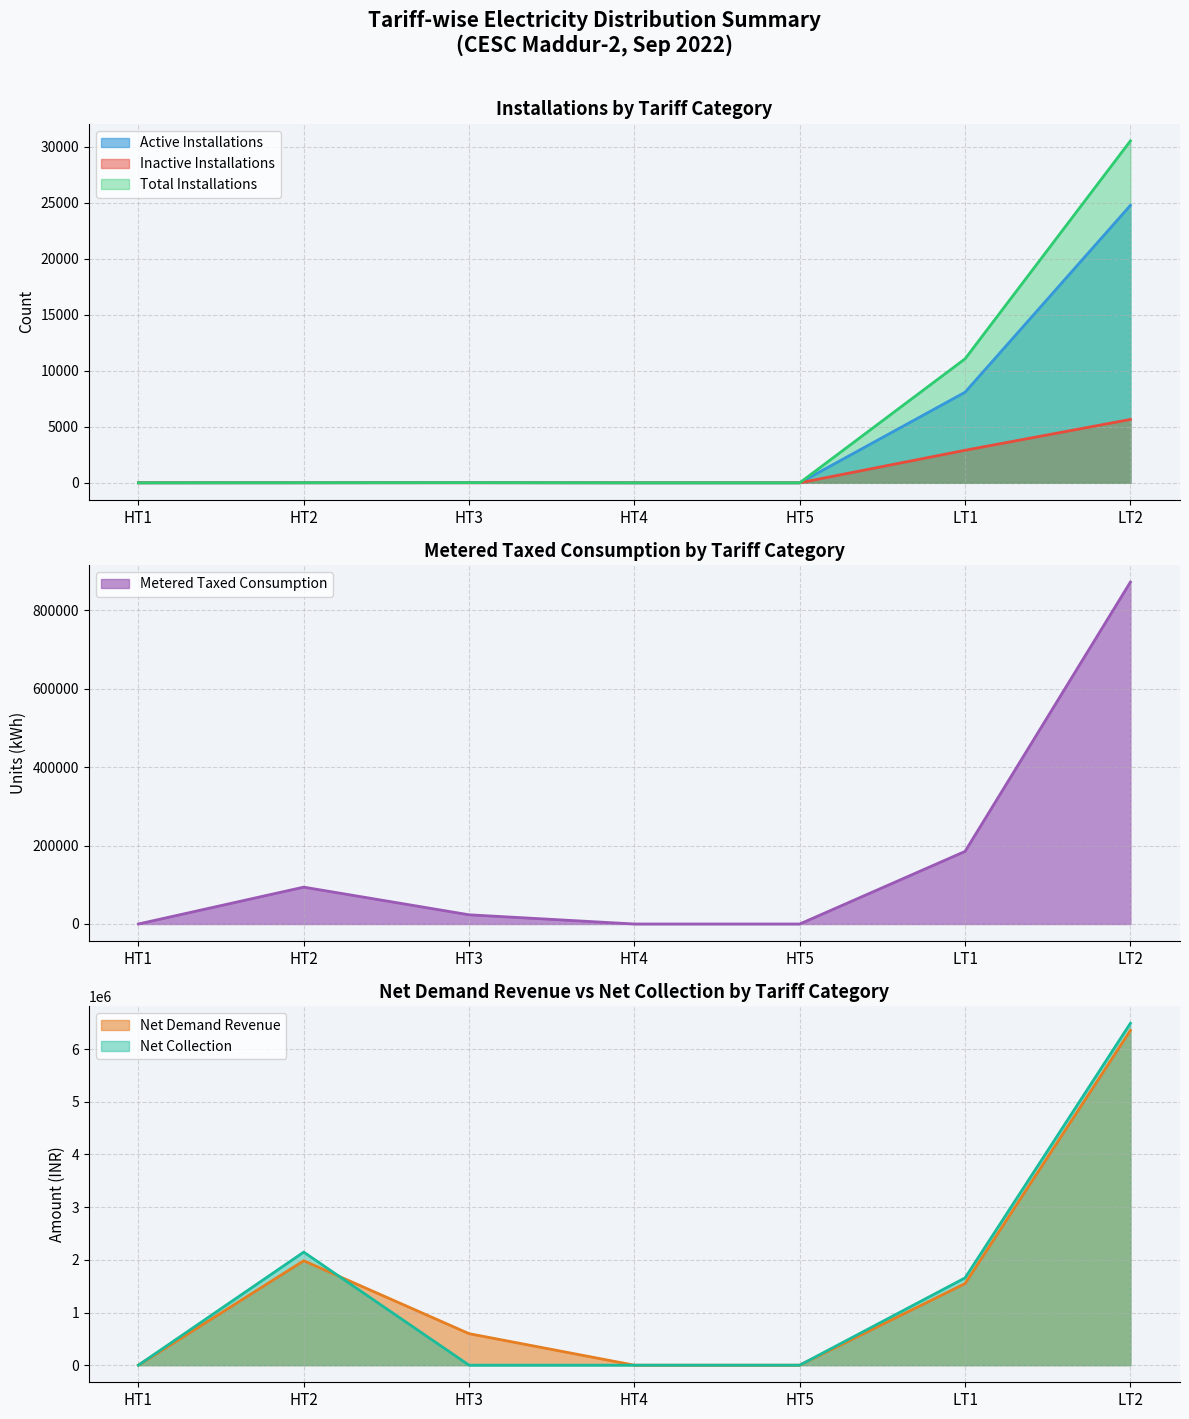

How many lines are shown in the chart?

6